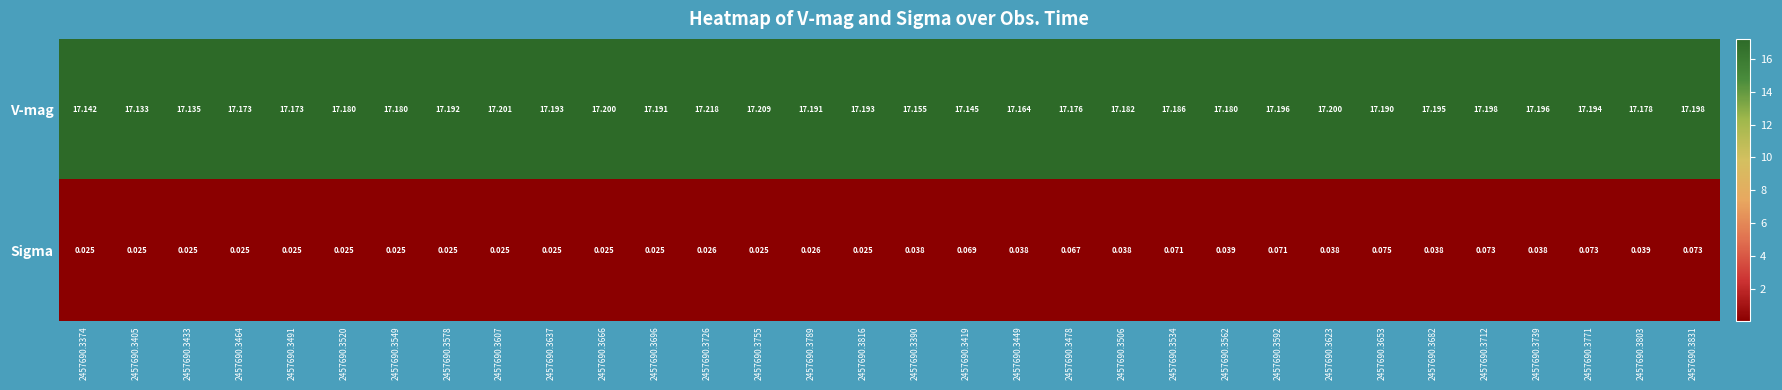

Is the value of Sigma at 2457690.3491 greater than the value of V-mag at 2457690.3592?

No